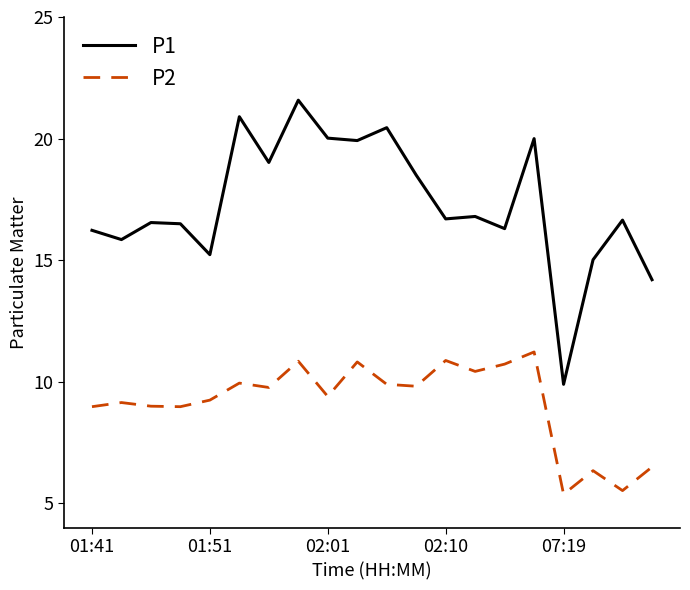

Rank the series by their maximum value, from lowest to highest.

P2, P1